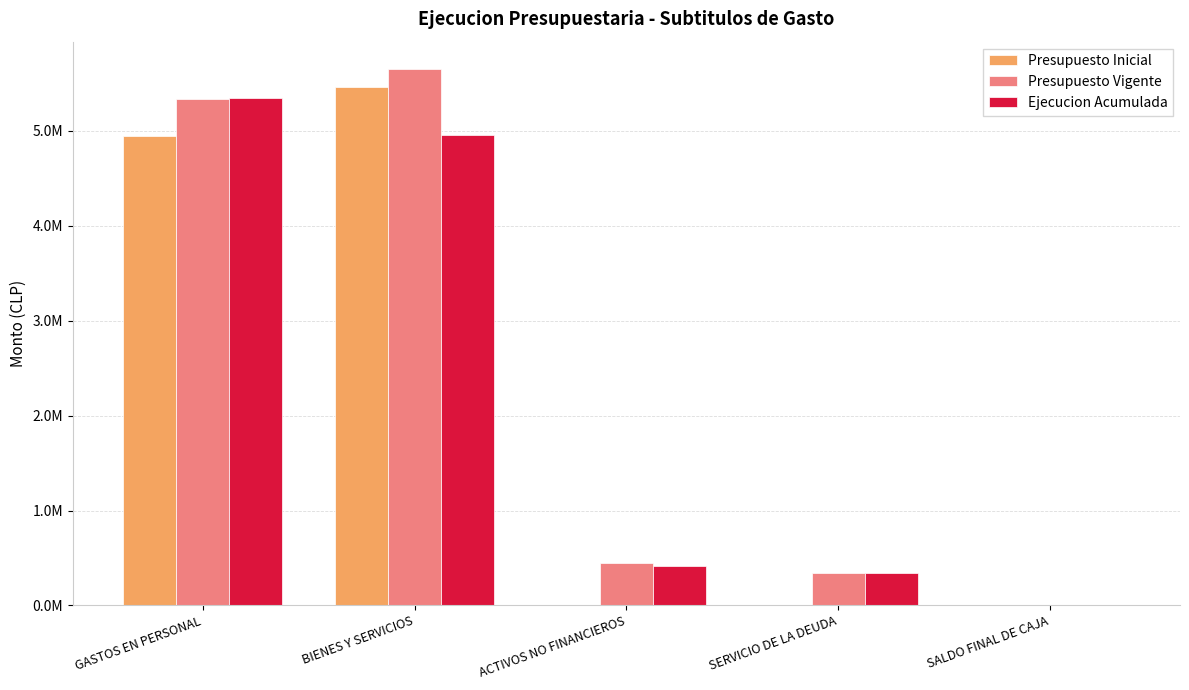

Are the bars grouped side by side (vs. stacked)?

Yes